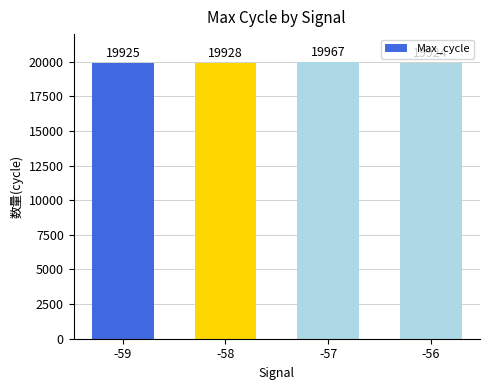

The value at -56 is 28658. True or false?

False